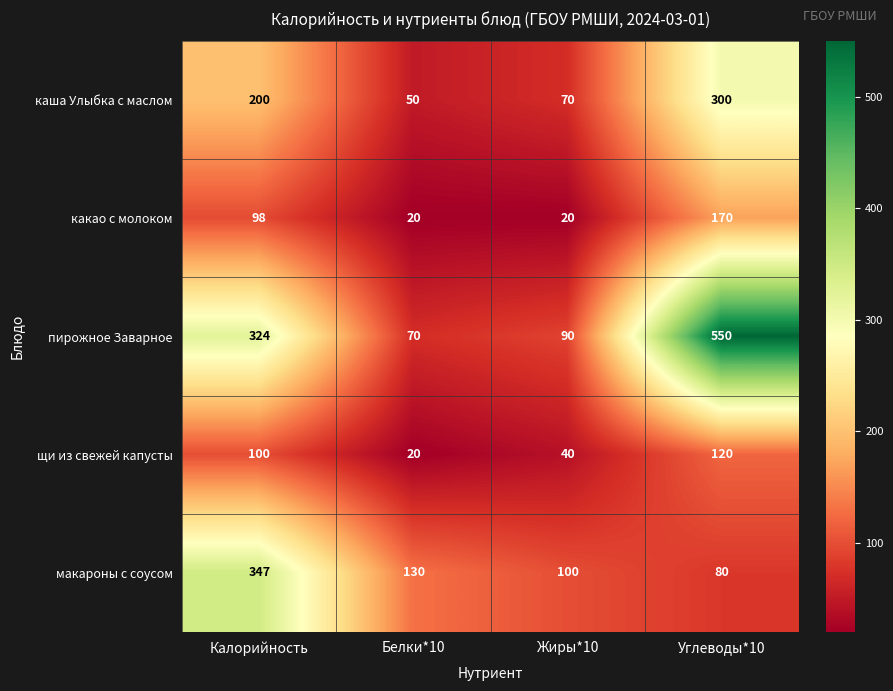

Between Калорийность and Жиры*10, which series saw the biggest shift?

макароны с соусом